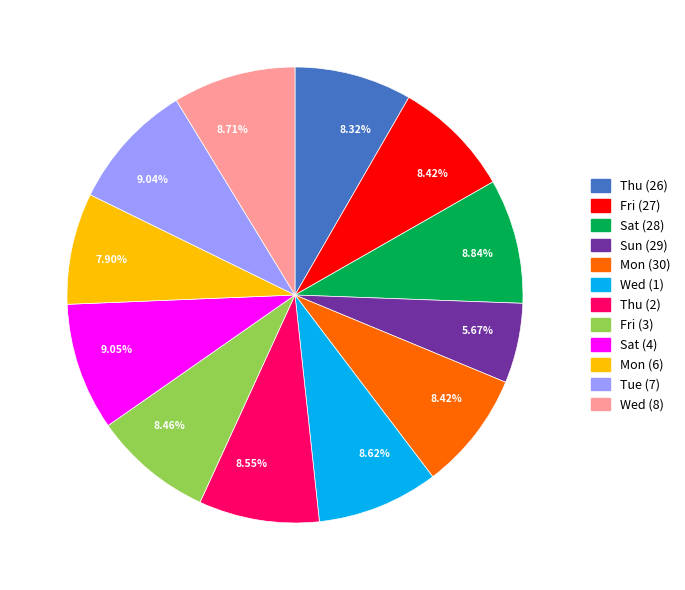

Is there any slice that represents more than half of the pie?

No